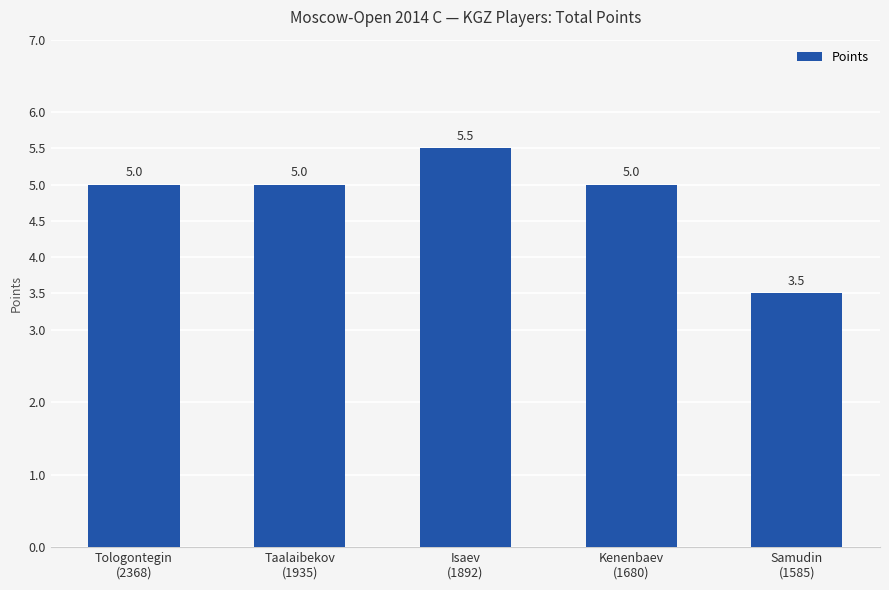

Which label corresponds to the largest value in the chart?

Isaev
(1892)